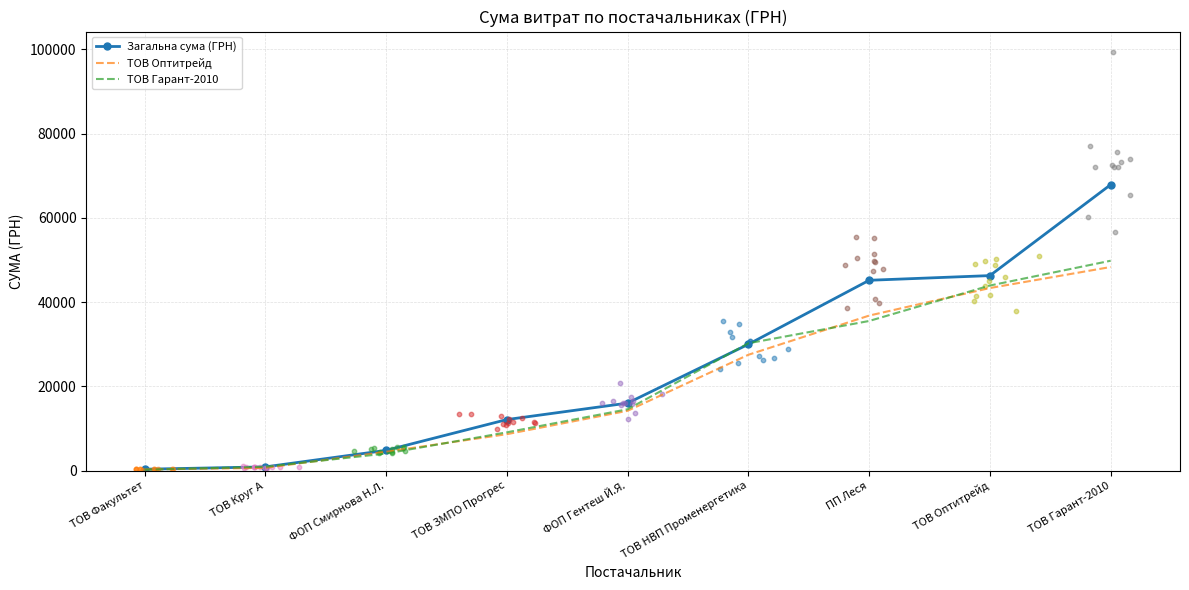

Which series reaches the minimum Y coordinate?

ТОВ Гарант-2010